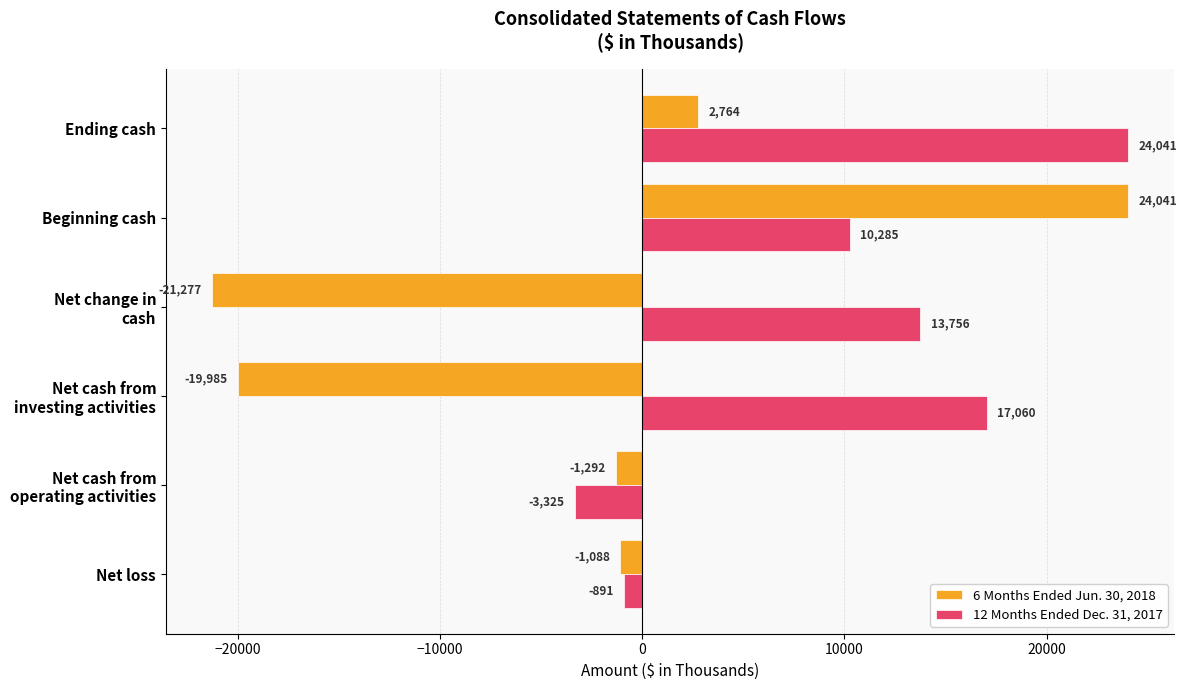

What is the minimum value for 12 Months Ended Dec. 31, 2017?

-3325